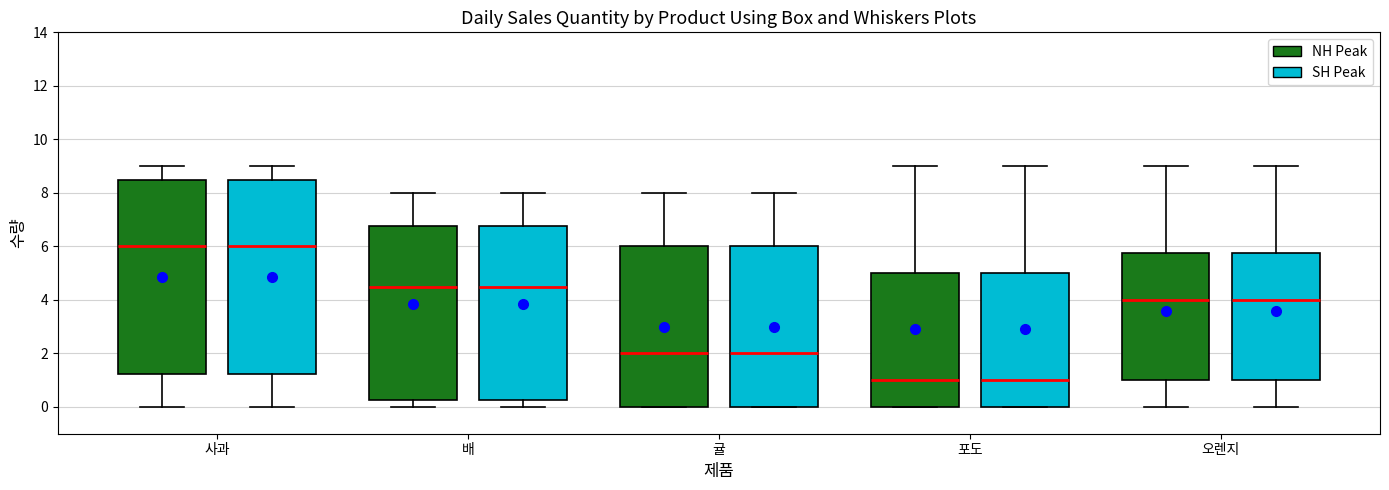

Reading left to right, read every box against the y-axis: the position of its median line, the range the box covers, and the ends of its whiskers. The values are not printed on the chart, so give them approximately, as read against the axis.

사과 (NH Peak): median 6.0, box 1.2 to 8.6, whiskers 0.0 to 9.0
사과 (SH Peak): median 6.0, box 1.2 to 8.6, whiskers 0.0 to 9.0
배 (NH Peak): median 4.6, box 0.2 to 6.8, whiskers 0.0 to 8.0
배 (SH Peak): median 4.6, box 0.2 to 6.8, whiskers 0.0 to 8.0
귤 (NH Peak): median 2.0, box 0.0 to 6.0, whiskers 0.0 to 8.0
귤 (SH Peak): median 2.0, box 0.0 to 6.0, whiskers 0.0 to 8.0
포도 (NH Peak): median 1.0, box 0.0 to 5.0, whiskers 0.0 to 9.0
포도 (SH Peak): median 1.0, box 0.0 to 5.0, whiskers 0.0 to 9.0
오렌지 (NH Peak): median 4.0, box 1.0 to 5.8, whiskers 0.0 to 9.0
오렌지 (SH Peak): median 4.0, box 1.0 to 5.8, whiskers 0.0 to 9.0